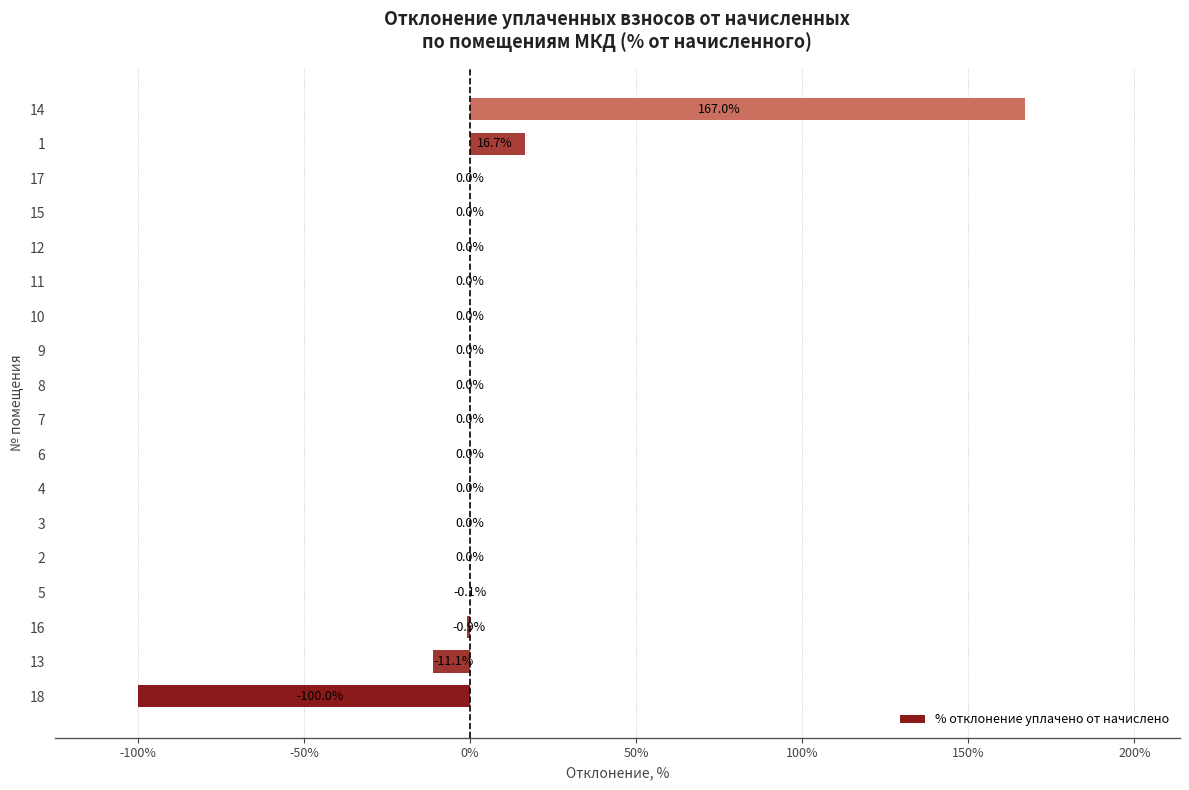

What is the sum of the values at 10 and 1?

16.7